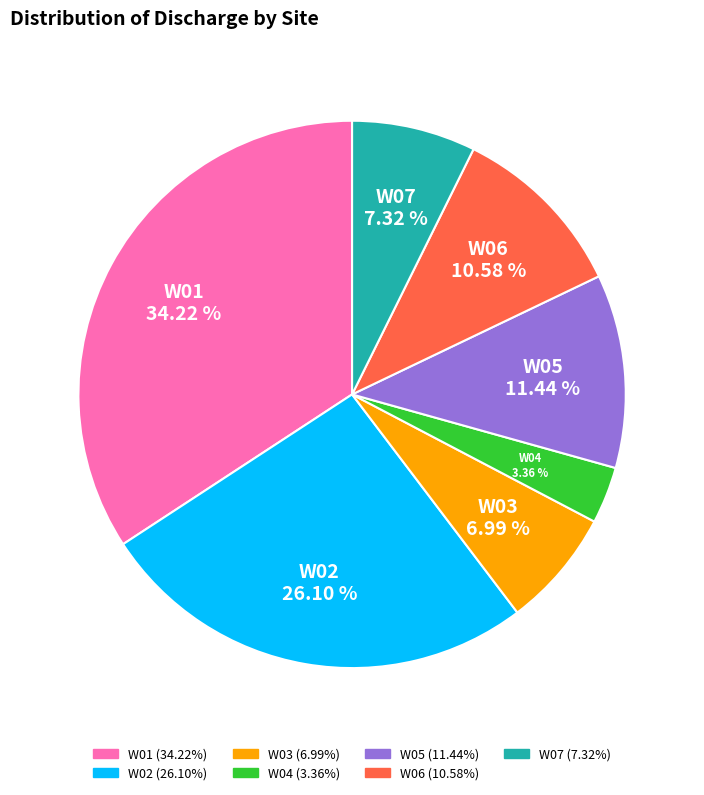

Does any single category account for the majority?

No